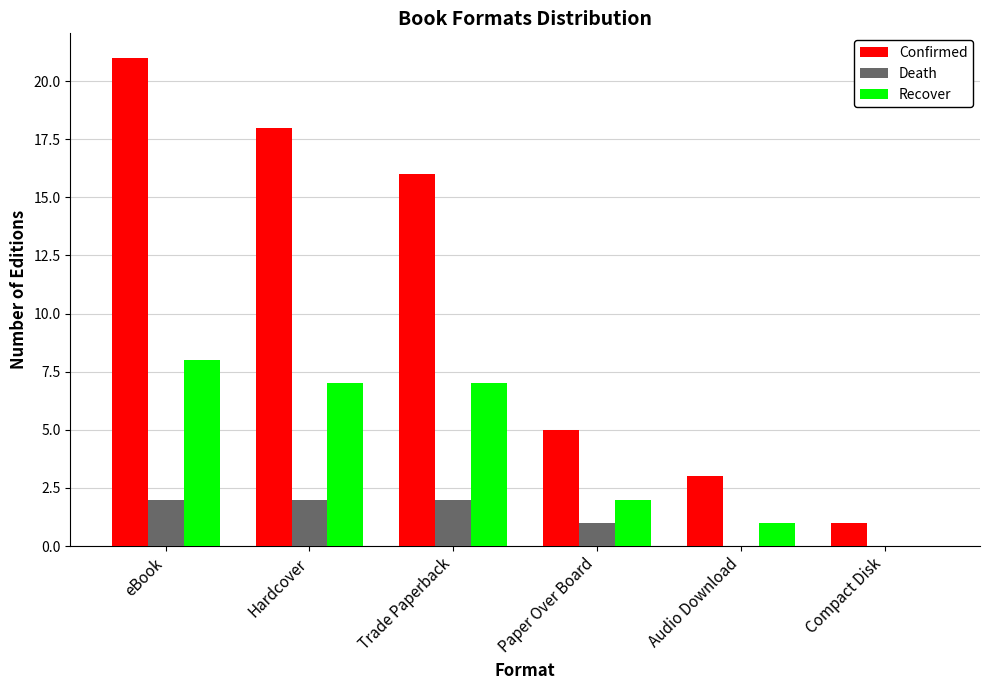

Which series changed the most between Hardcover and Compact Disk?

Confirmed